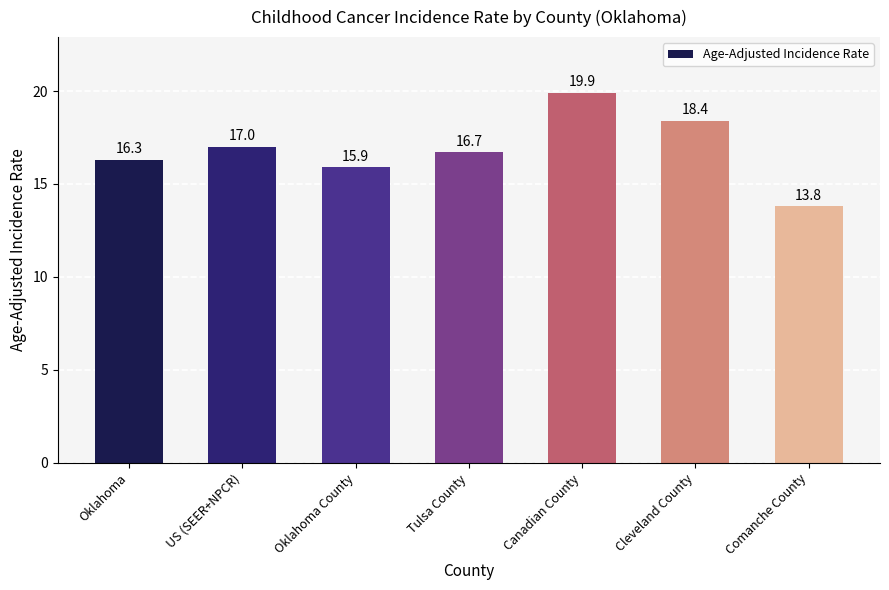

Is it true that the value at Oklahoma County is 4.6?

False